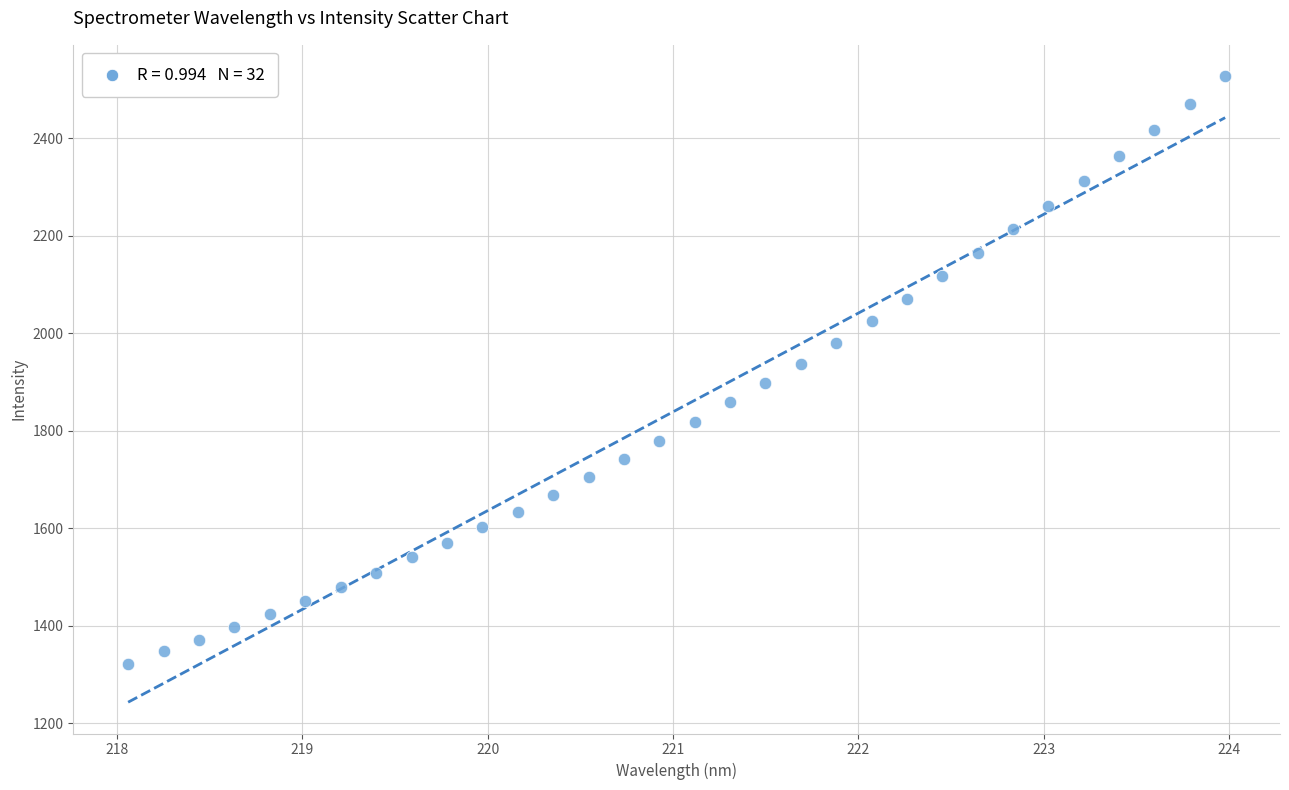

What is the range of Y values (max minus min)?

1204.6